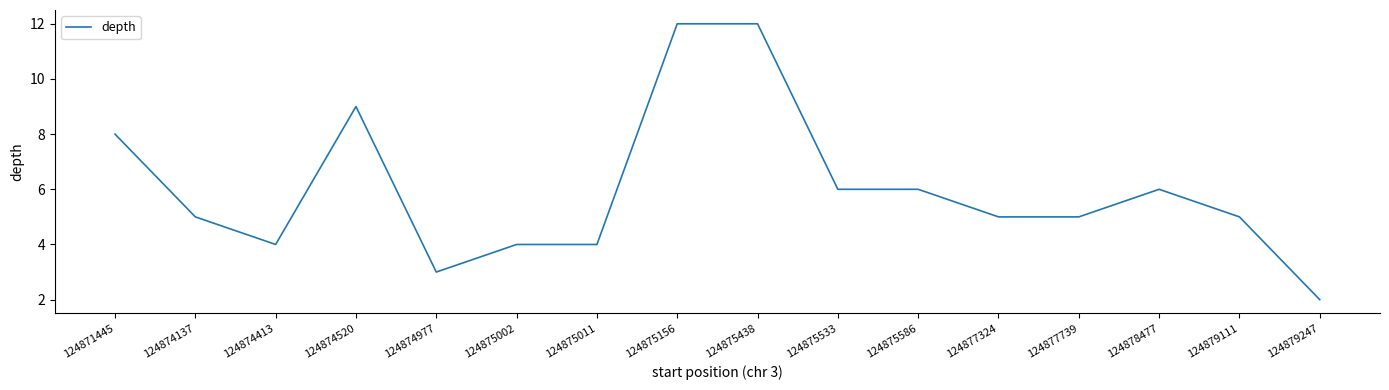

What is the difference between the maximum and minimum values?

10